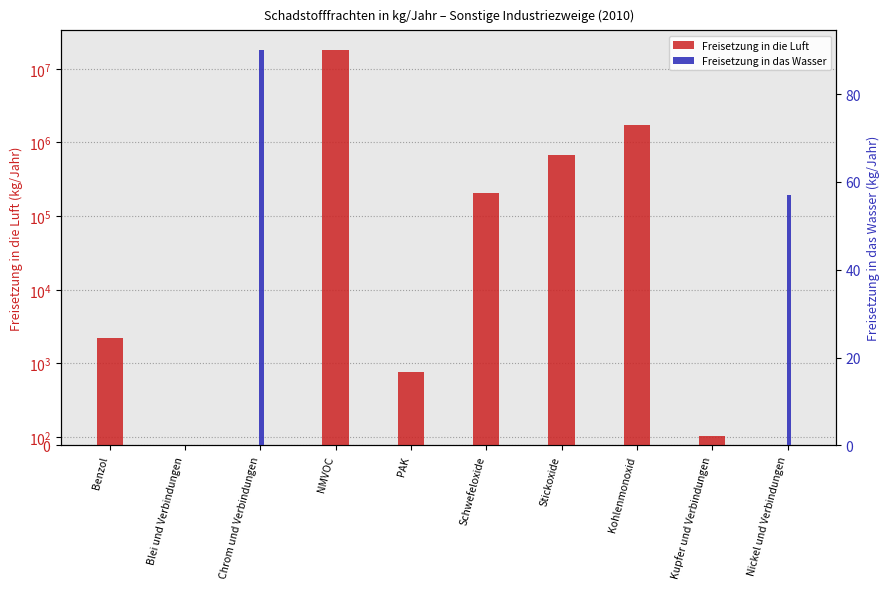

Between Chrom und Verbindungen and Schwefeloxide, which series saw the biggest shift?

Freisetzung in die Luft